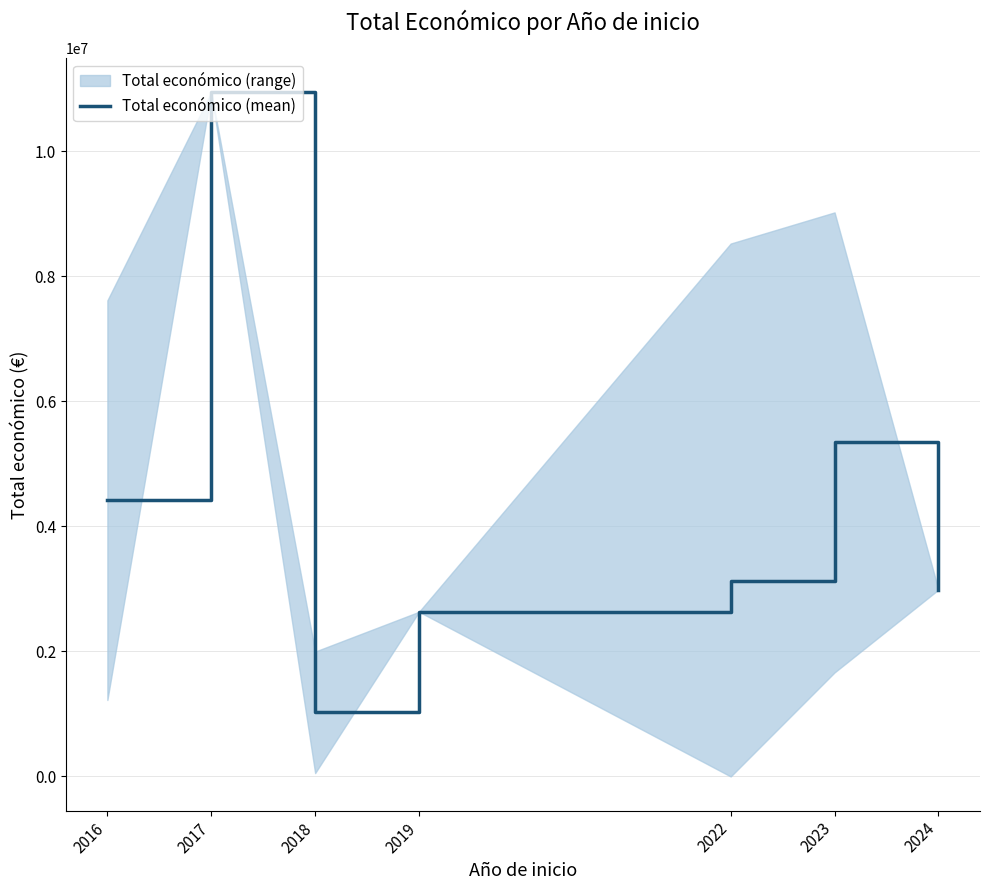

How many lines are shown in the chart?

1